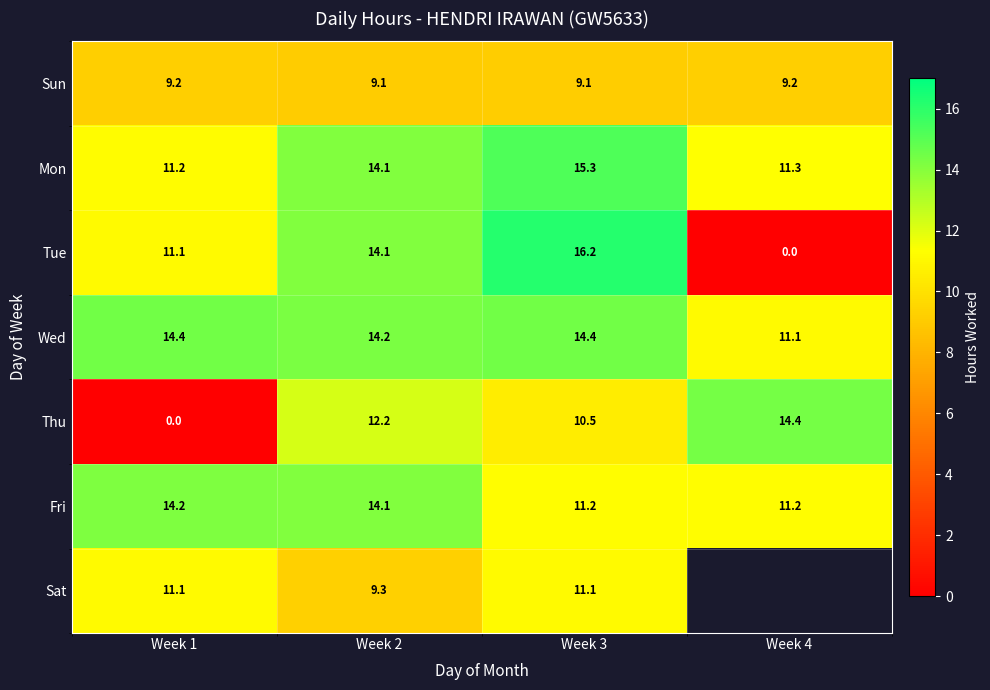

True or false: Mon has a value of 3.0 at Week 1.

False